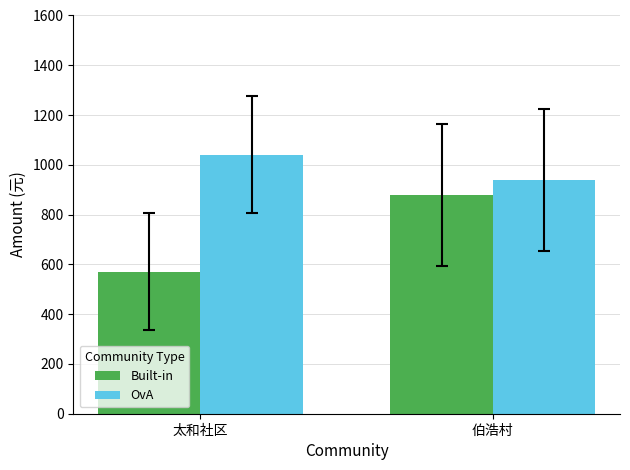

Read the OvA value at 伯浩村, to the nearest 5.

940